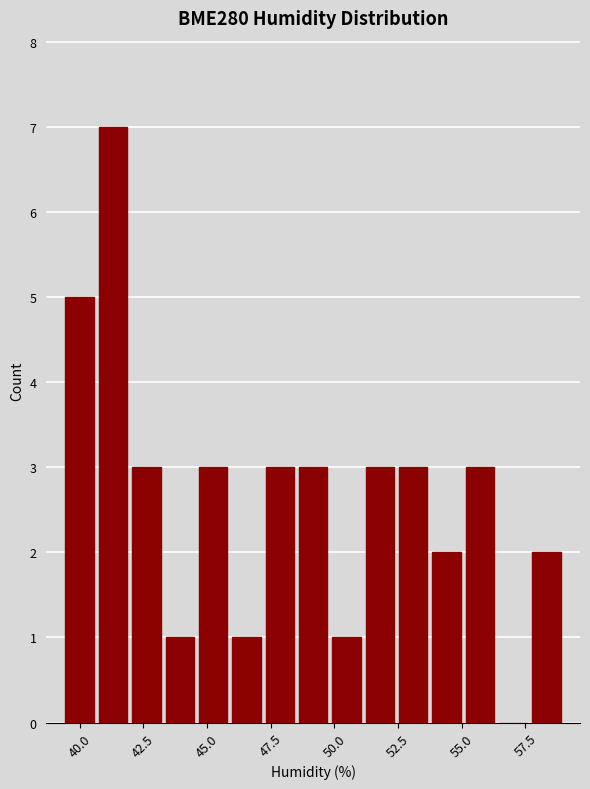

Around what value on the x-axis is the tallest bar? Give the approximate position of its centre, as read against the axis.

41.5